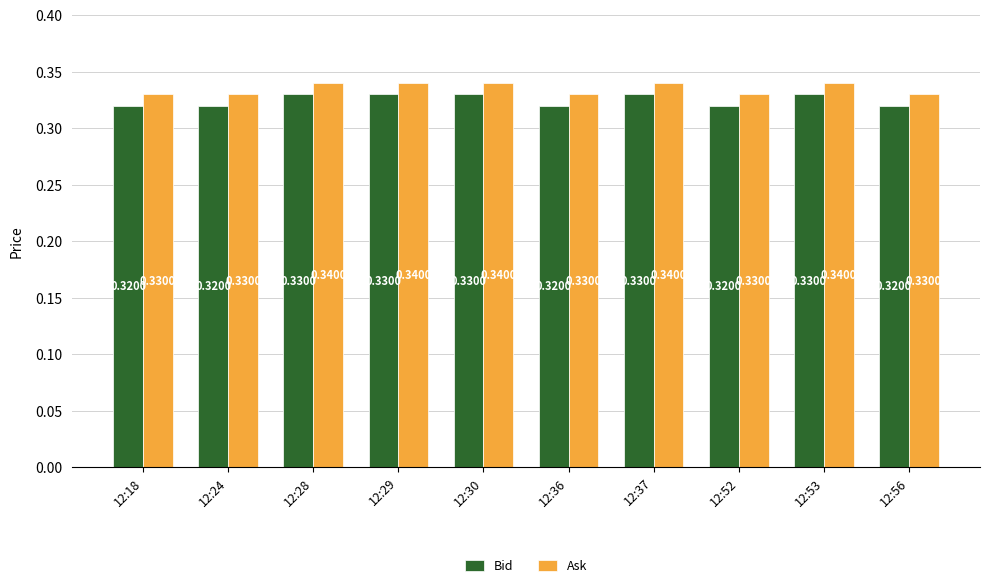

Does the chart contain any negative values?

No